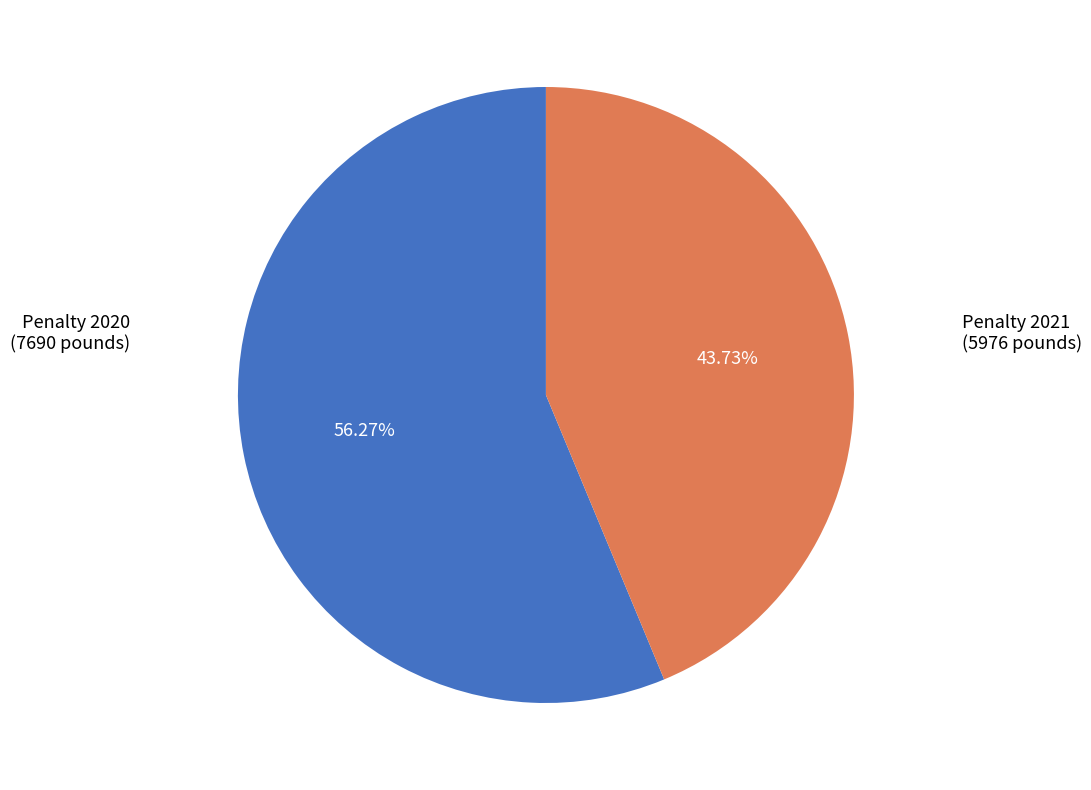

Does any single category account for the majority?

Yes